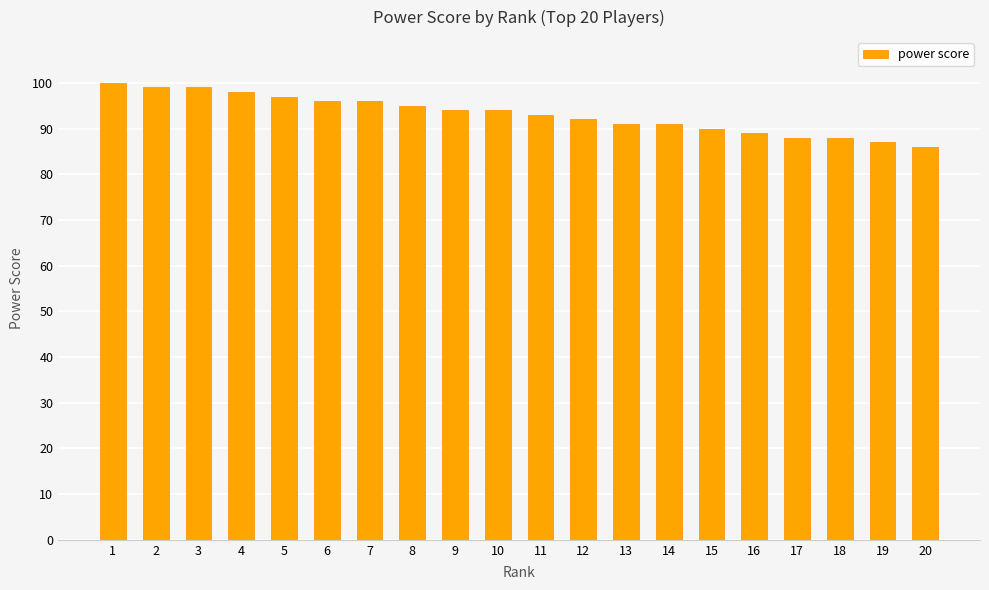

What is the minimum value shown in the chart?

86